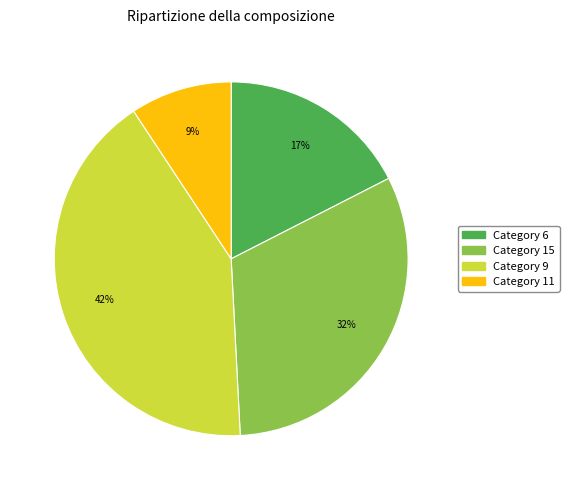

To the nearest percent, what portion does Category 9 represent?

42%